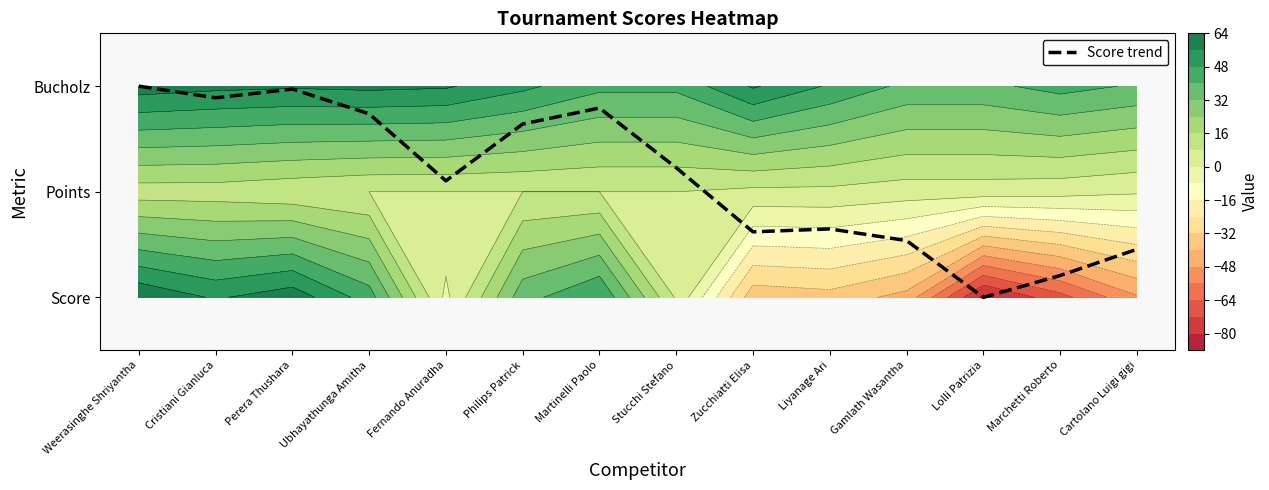

Count the number of values greater than 1.

8